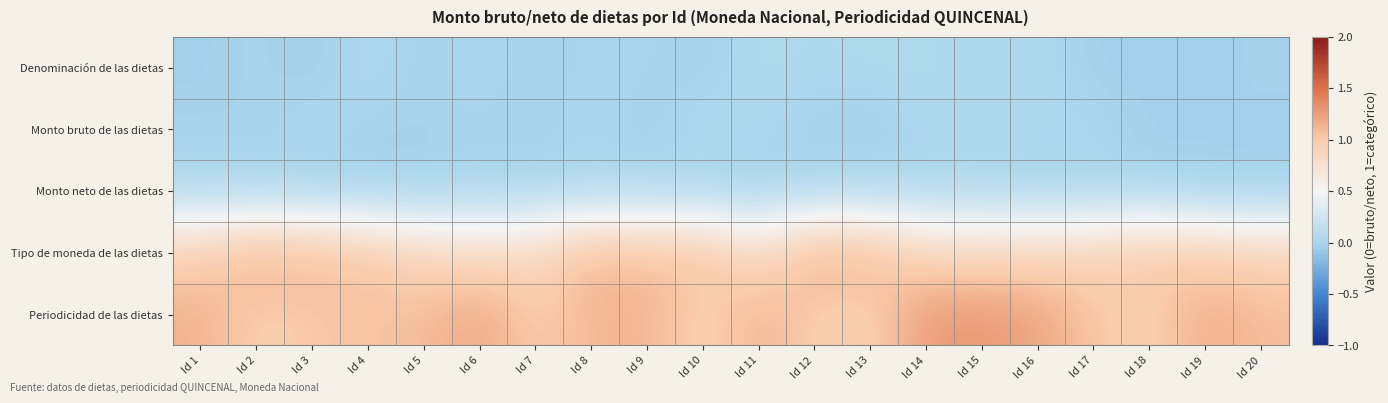

Reading right to left, transcribe all the data shown in this chart.

Denominación de las dietas: Id 20=-0.0	Id 19=-0.0	Id 18=-0.0	Id 17=-0.0	Id 16=0.0	Id 15=0.0	Id 14=0.0	Id 13=0.0	Id 12=0.0	Id 11=0.0	Id 10=-0.0	Id 9=0.0	Id 8=0.0	Id 7=-0.0	Id 6=0.0	Id 5=-0.0	Id 4=0.0	Id 3=-0.0	Id 2=-0.0	Id 1=-0.0
Monto bruto de las dietas: Id 20=-0.0	Id 19=-0.0	Id 18=-0.0	Id 17=0.0	Id 16=0.0	Id 15=0.0	Id 14=0.0	Id 13=-0.0	Id 12=-0.0	Id 11=0.0	Id 10=0.0	Id 9=-0.0	Id 8=0.0	Id 7=-0.0	Id 6=0.0	Id 5=-0.0	Id 4=-0.0	Id 3=0.0	Id 2=-0.0	Id 1=-0.0
Monto neto de las dietas: Id 20=-0.0	Id 19=-0.0	Id 18=-0.0	Id 17=0.0	Id 16=-0.0	Id 15=0.0	Id 14=0.0	Id 13=0.0	Id 12=0.0	Id 11=-0.0	Id 10=-0.0	Id 9=0.0	Id 8=0.0	Id 7=0.0	Id 6=-0.0	Id 5=-0.0	Id 4=-0.0	Id 3=-0.0	Id 2=0.0	Id 1=0.0
Tipo de moneda de las dietas: Id 20=0.9	Id 19=1.0	Id 18=1.0	Id 17=0.9	Id 16=0.9	Id 15=0.9	Id 14=0.9	Id 13=1.1	Id 12=1.2	Id 11=0.8	Id 10=1.1	Id 9=1.0	Id 8=1.1	Id 7=0.8	Id 6=0.9	Id 5=0.9	Id 4=1.0	Id 3=1.1	Id 2=1.2	Id 1=0.9
Periodicidad de las dietas: Id 20=1.1	Id 19=1.2	Id 18=0.9	Id 17=1.0	Id 16=1.2	Id 15=1.3	Id 14=1.3	Id 13=0.9	Id 12=1.0	Id 11=1.1	Id 10=0.9	Id 9=1.1	Id 8=1.1	Id 7=1.0	Id 6=1.2	Id 5=1.1	Id 4=1.0	Id 3=1.0	Id 2=1.0	Id 1=1.1